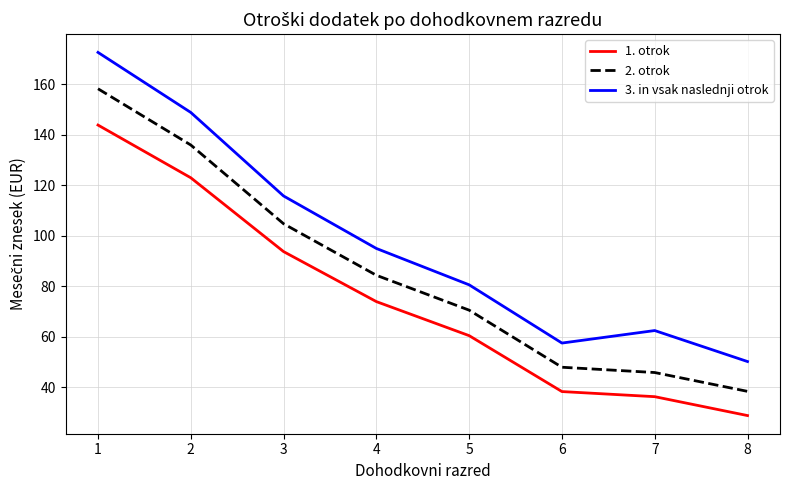

Does the chart display data point markers on the line(s)?

No